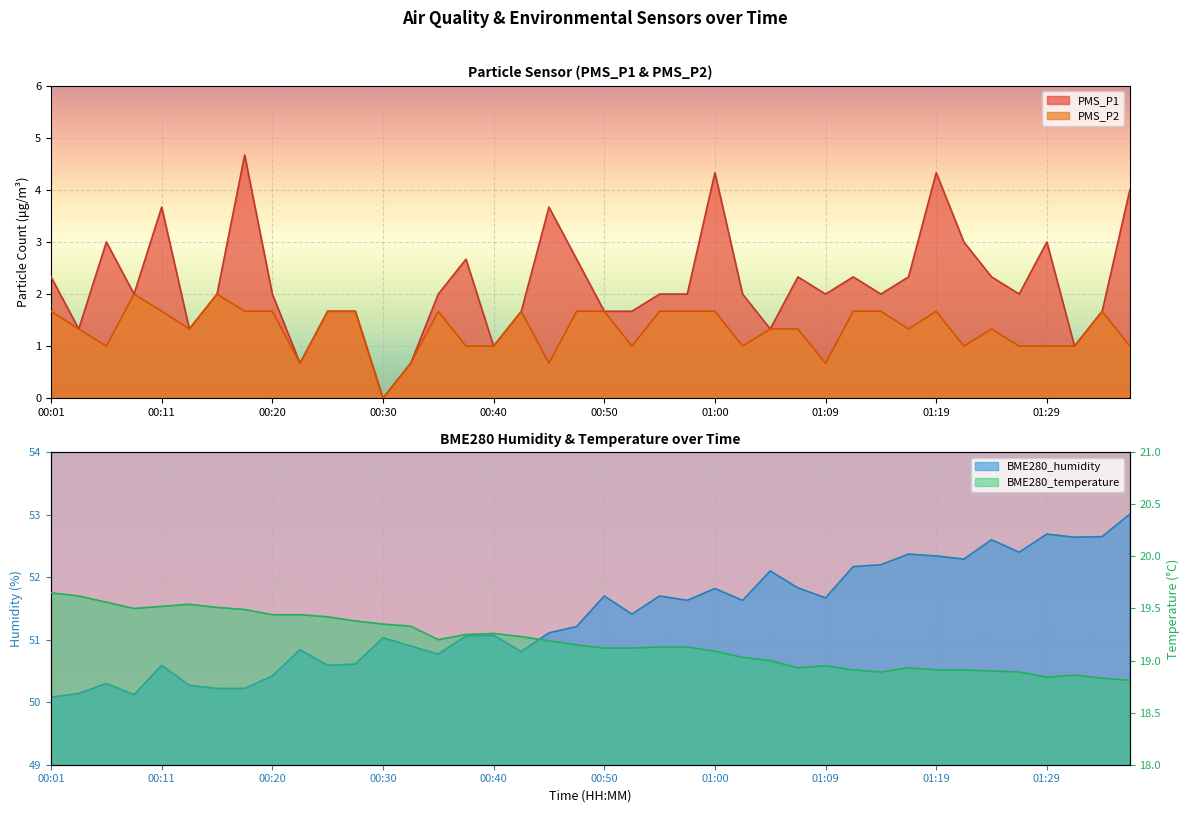

Rank the series at 00:20 from highest to lowest value.

BME280_humidity, BME280_temperature, PMS_P1, PMS_P2